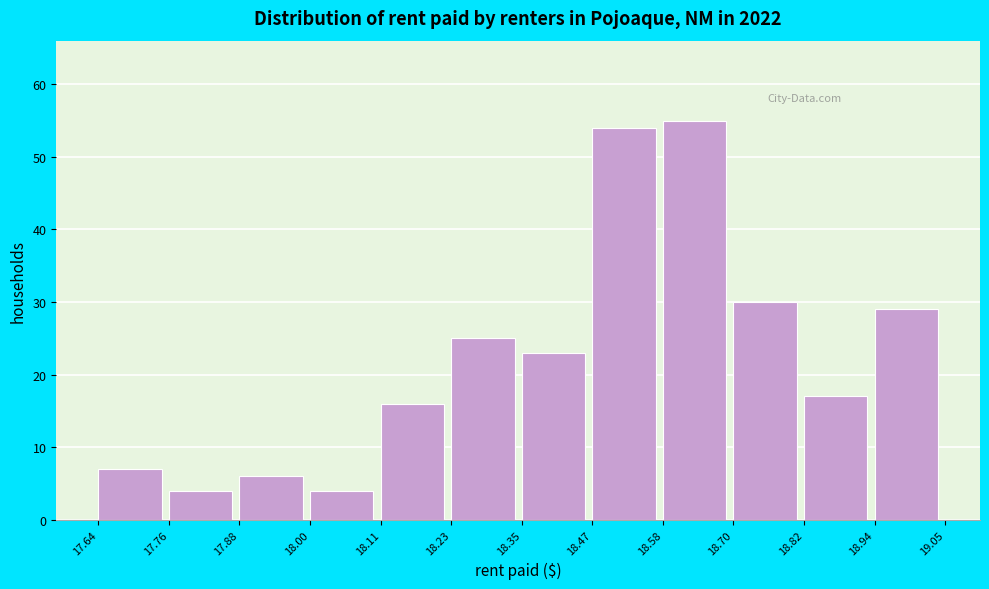

Reading left to right, transcribe this chart: for each bar, give the range it covers on the x-axis and its height. The values are not printed on the chart, so give them approximately, as read against the axis.

17.64 to 17.76: 7
17.76 to 17.88: 4
17.88 to 18.00: 6
18.00 to 18.11: 4
18.11 to 18.23: 16
18.23 to 18.35: 25
18.35 to 18.47: 23
18.47 to 18.58: 54
18.58 to 18.70: 55
18.70 to 18.82: 30
18.82 to 18.94: 17
18.94 to 19.05: 29